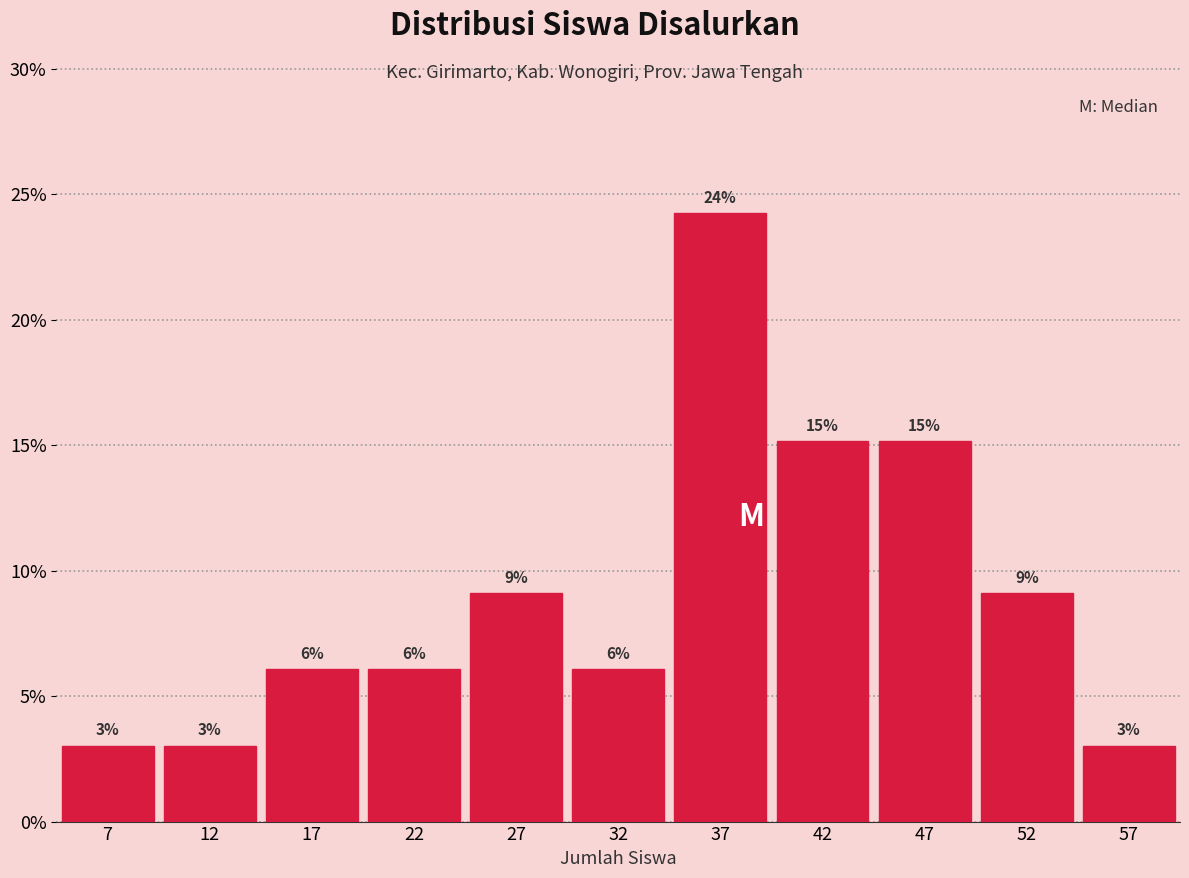

Are the bars horizontal?

No